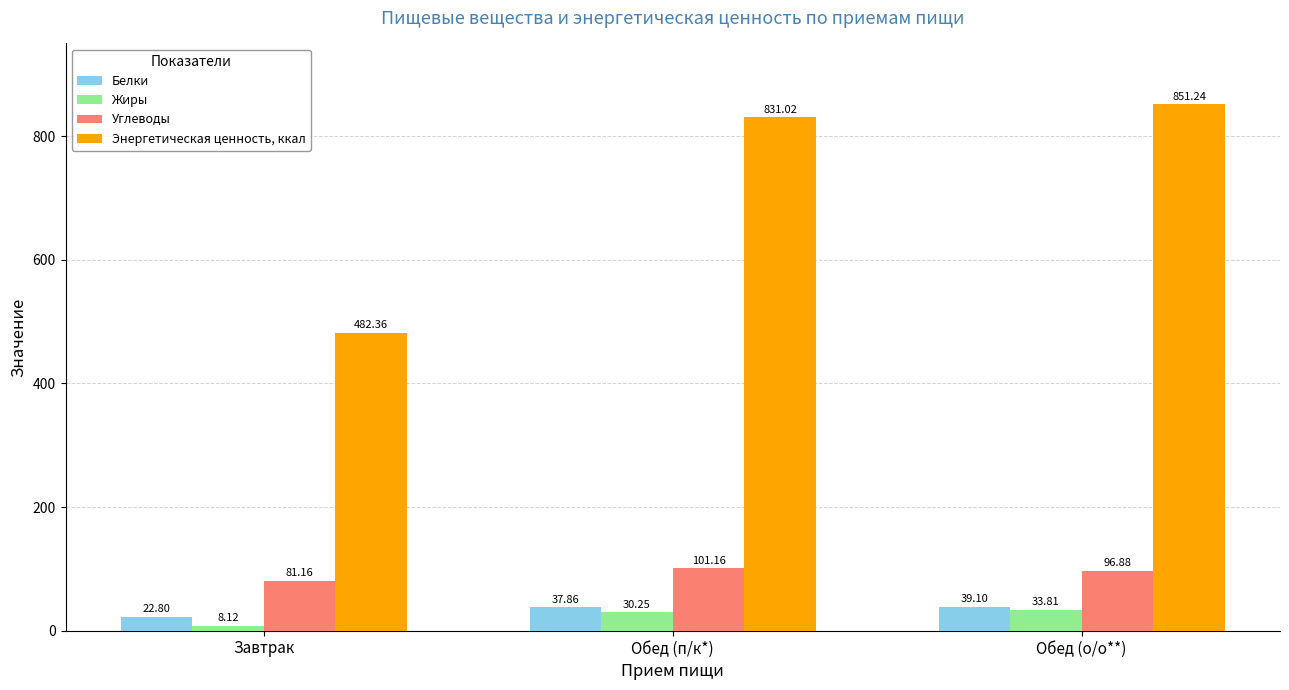

Which series has the largest total across all categories?

Энергетическая ценность, ккал